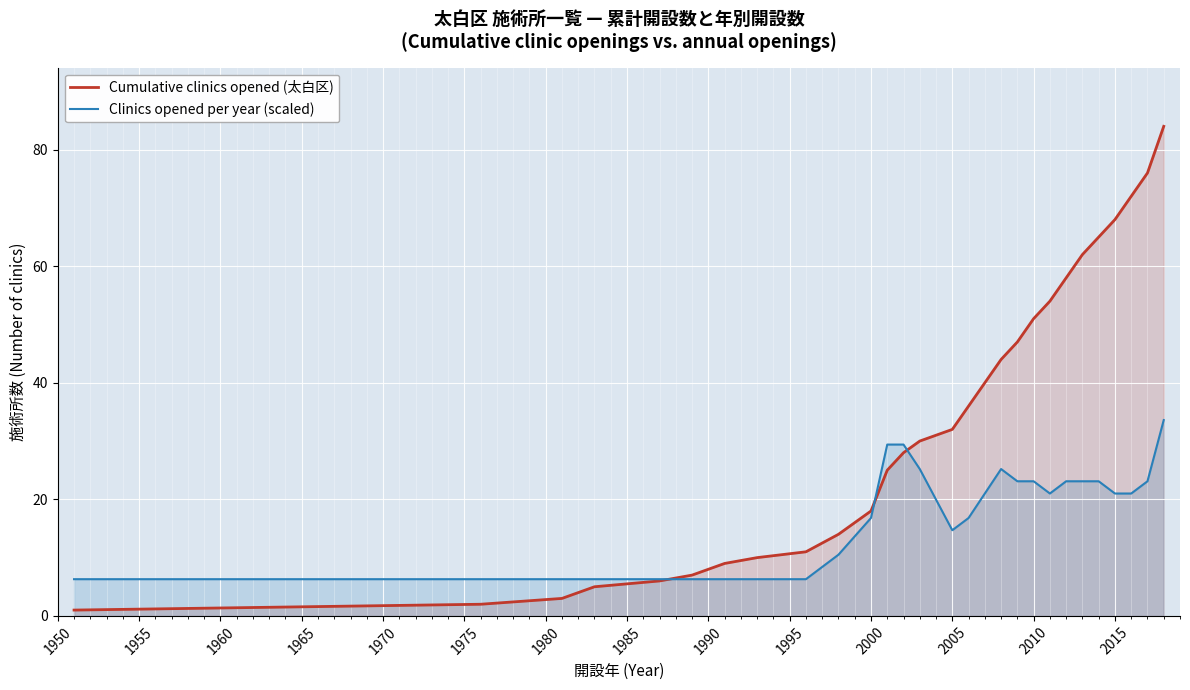

How many series are shown in this chart?

2